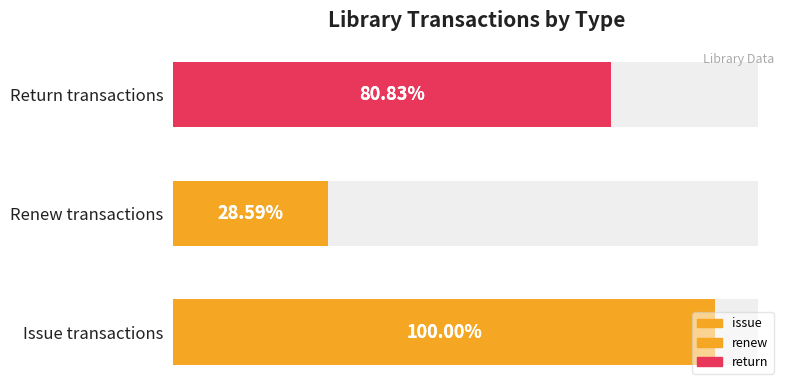

How many categories are shown in the chart?

3